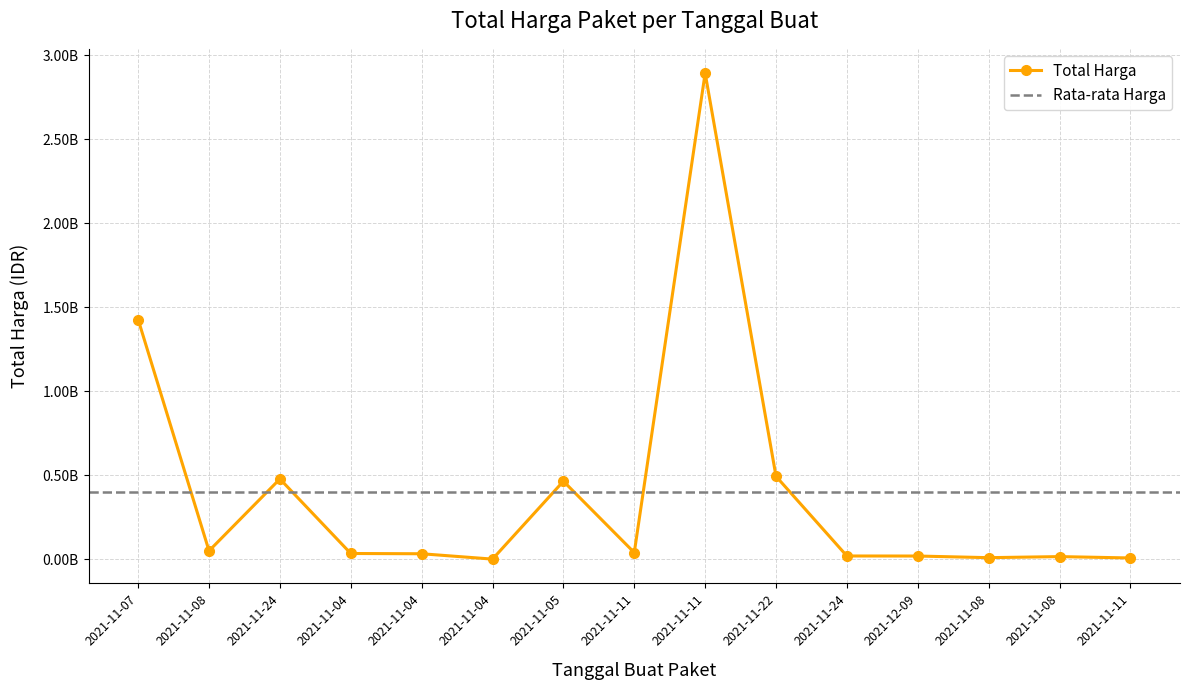

At which label is the value closest to 1446349937?

2021-11-07